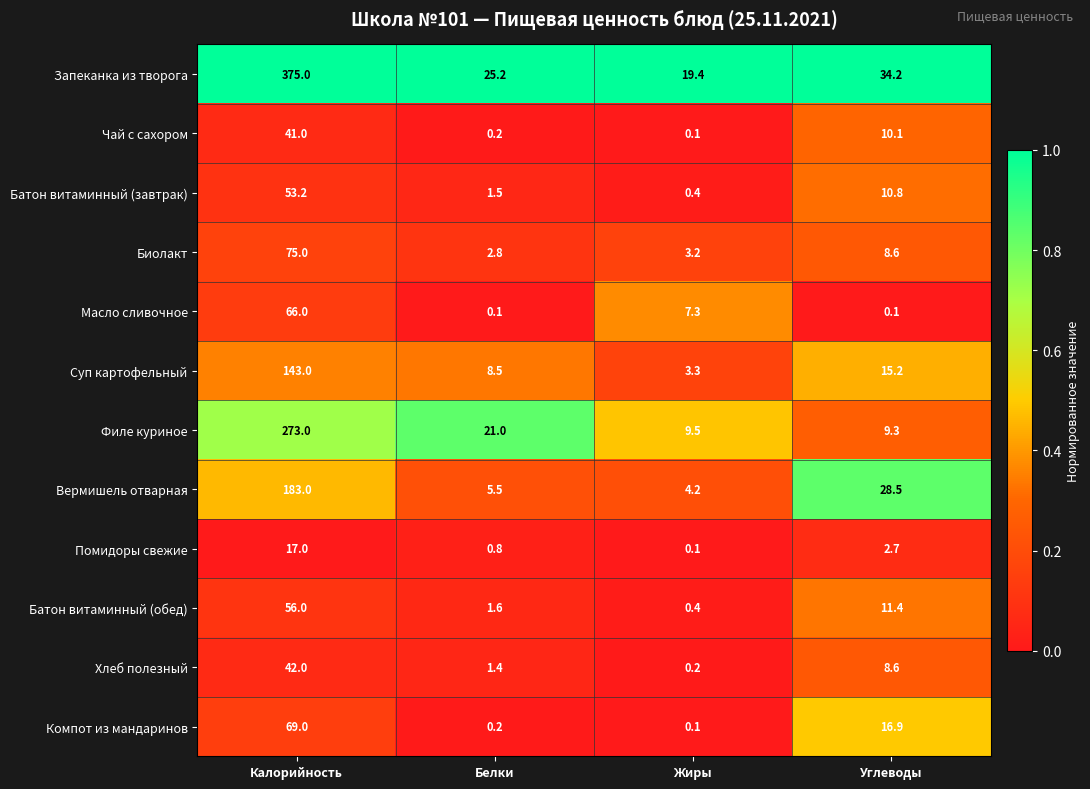

Which series has the largest range (max minus min)?

Запеканка из творога